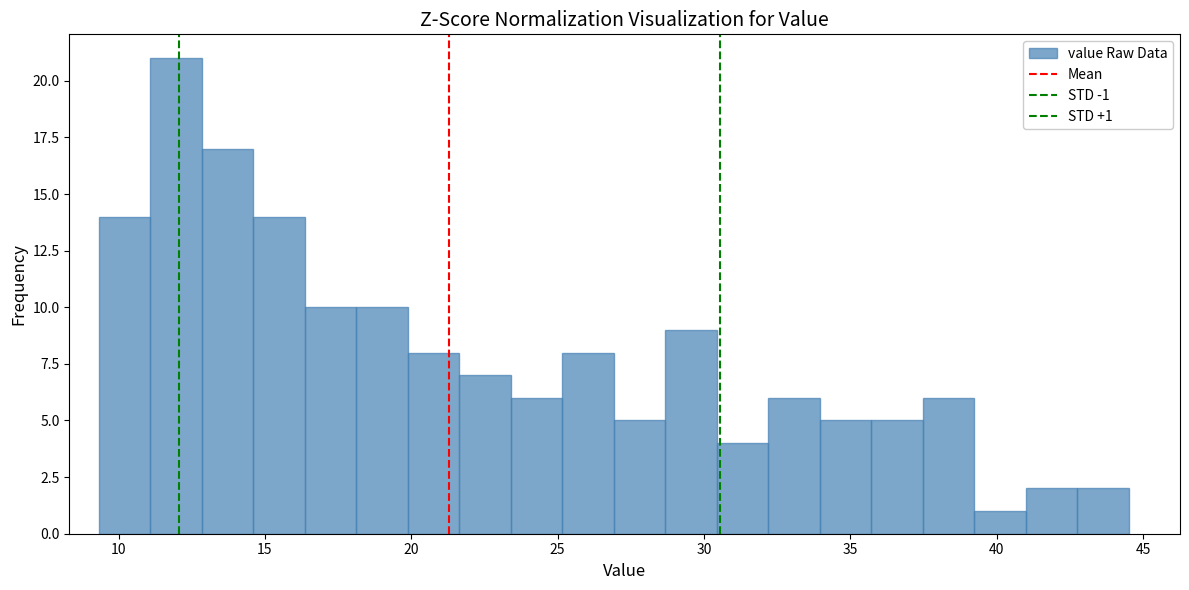

Read against the x-axis, roughly where is the centre of the tallest bar?

12.0